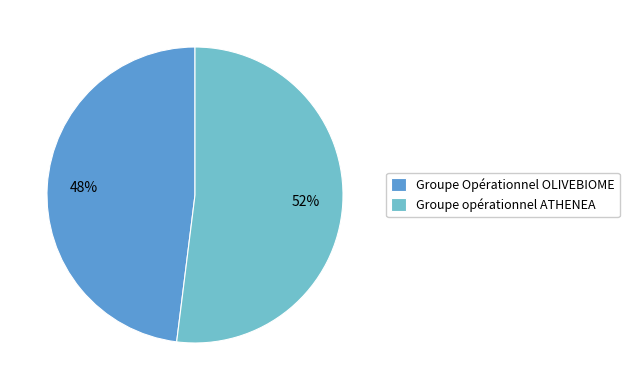

How many segments does this pie chart have?

2